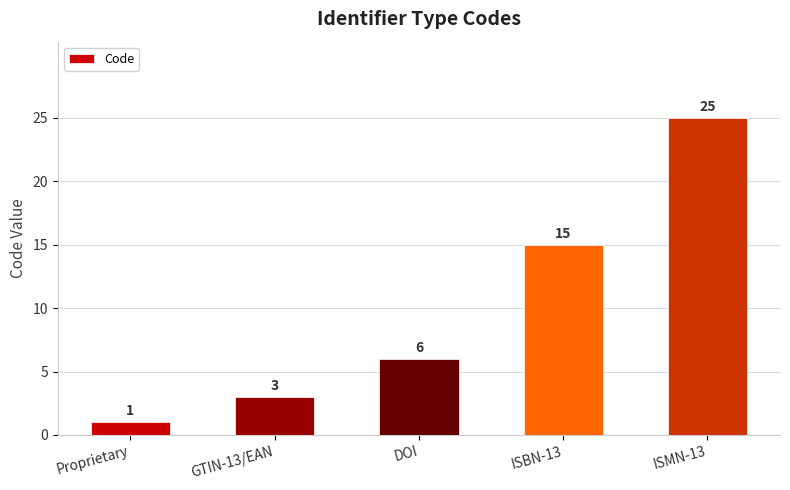

How many data points does each series have?

5